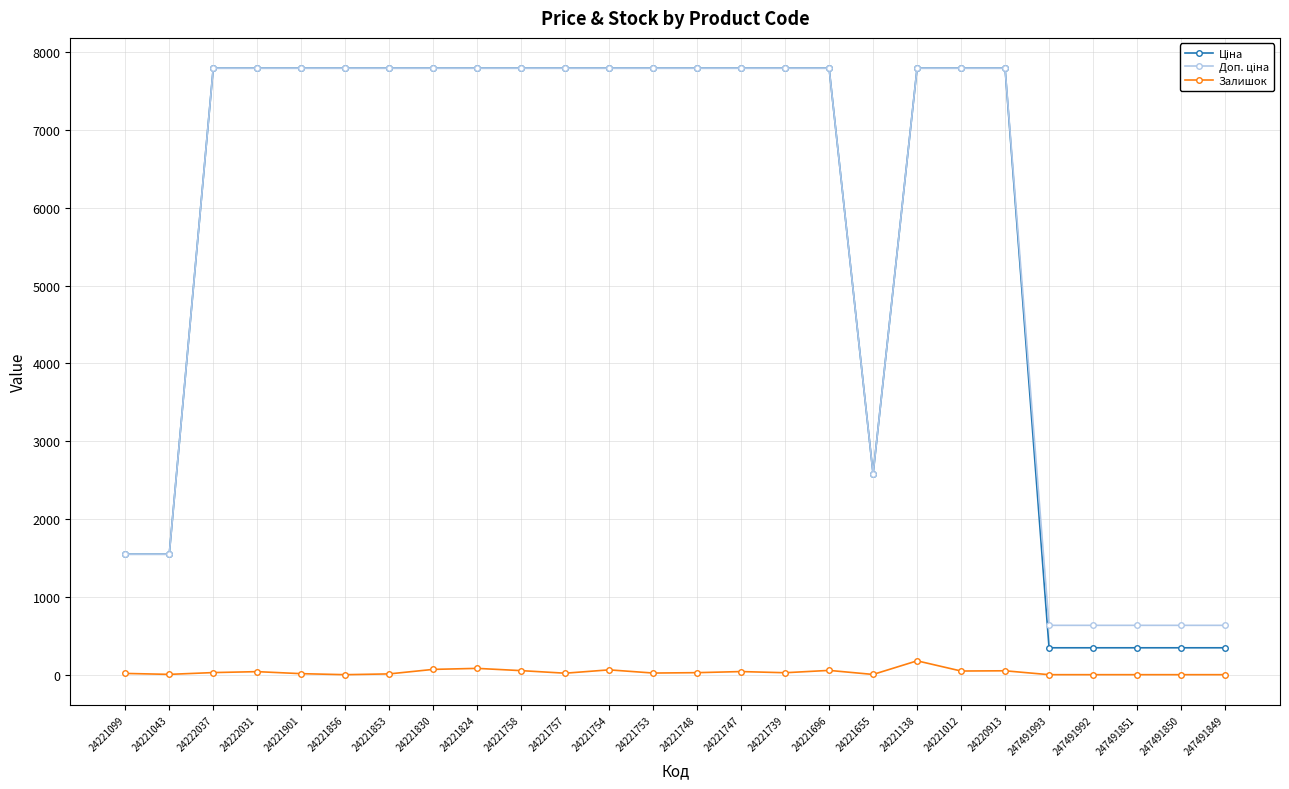

The Залишок series shows 68.0 at 24221830. True or false?

True